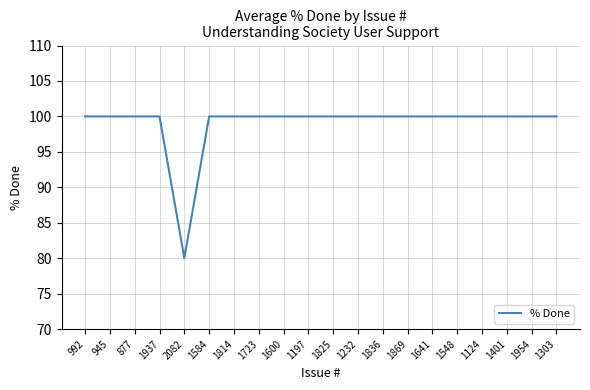

Which label corresponds to the smallest value in the chart?

2082